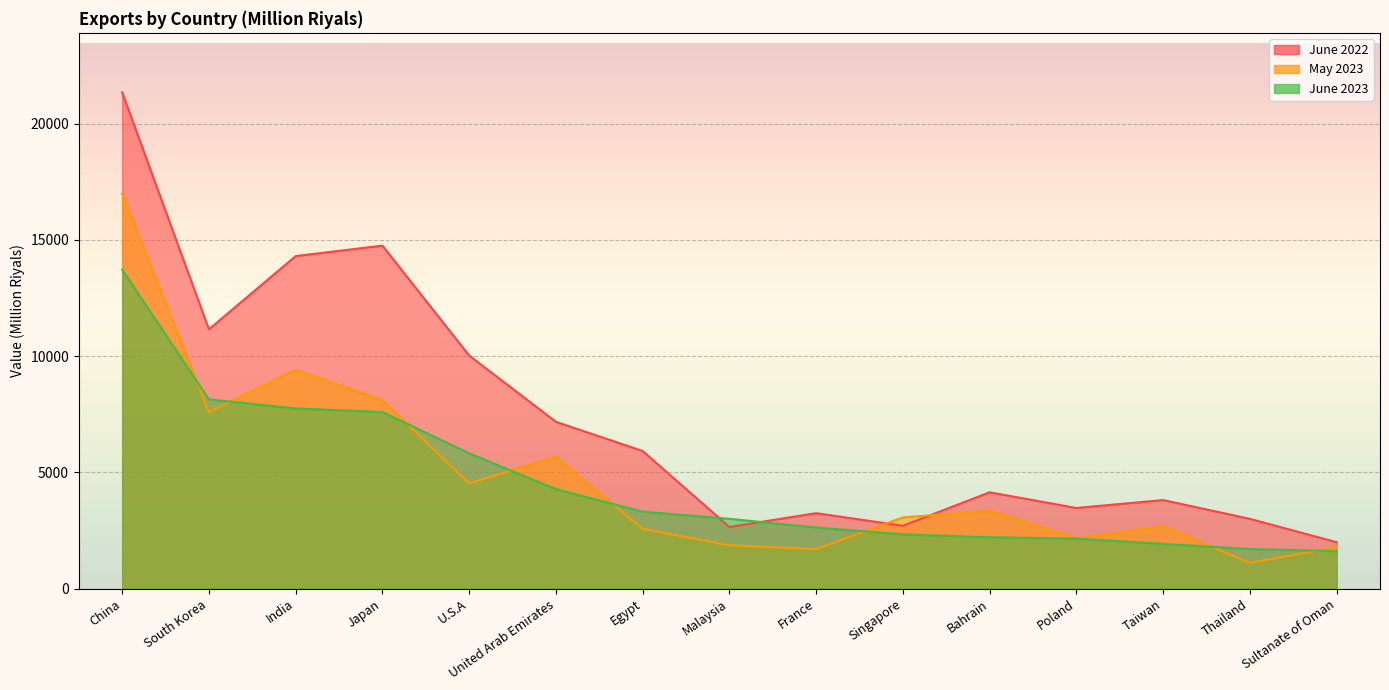

What is the average value of the May 2023 series?

4835.6